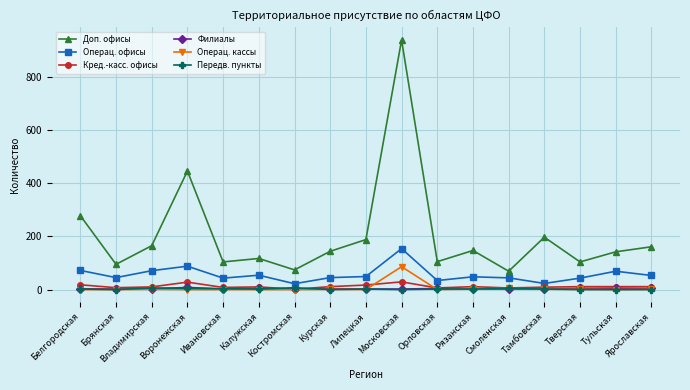

What is the sum of the Операц. кассы values at Липецкая and Тверская?

1